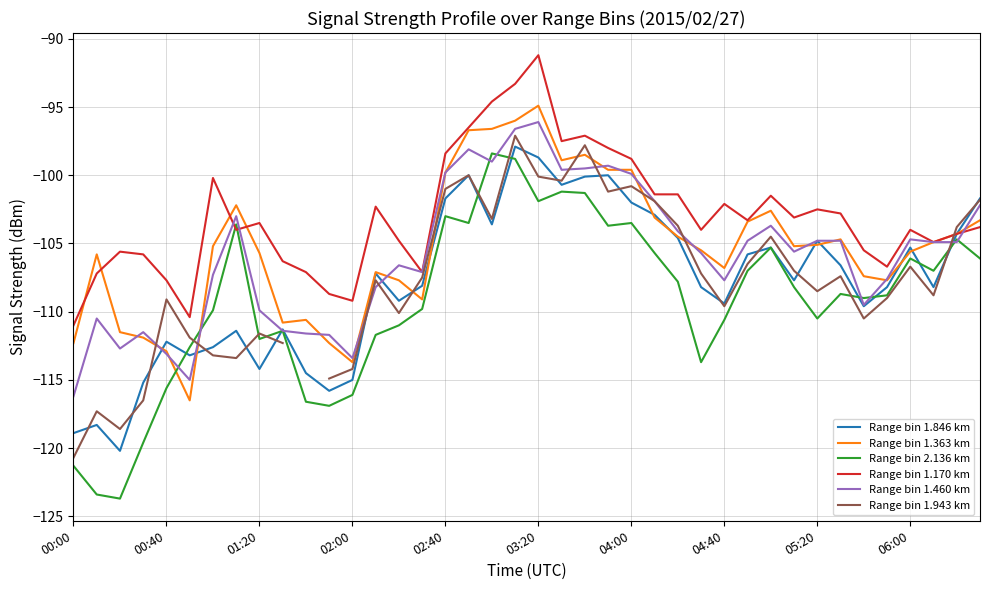

How many data points in Range bin 1.460 km are less than -104?

27